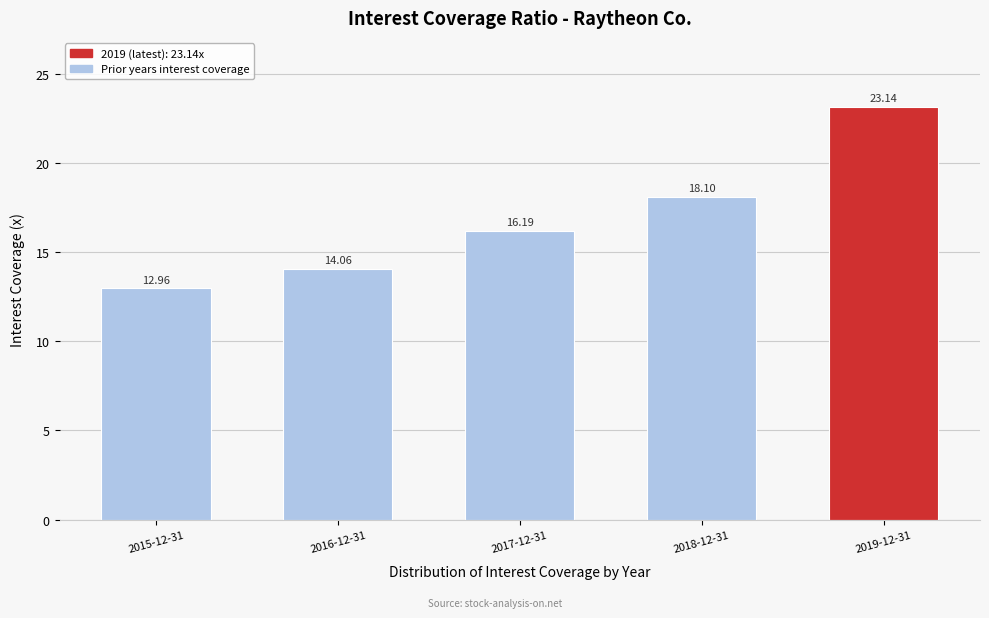

Which has a higher value, 2016-12-31 or 2015-12-31?

2016-12-31